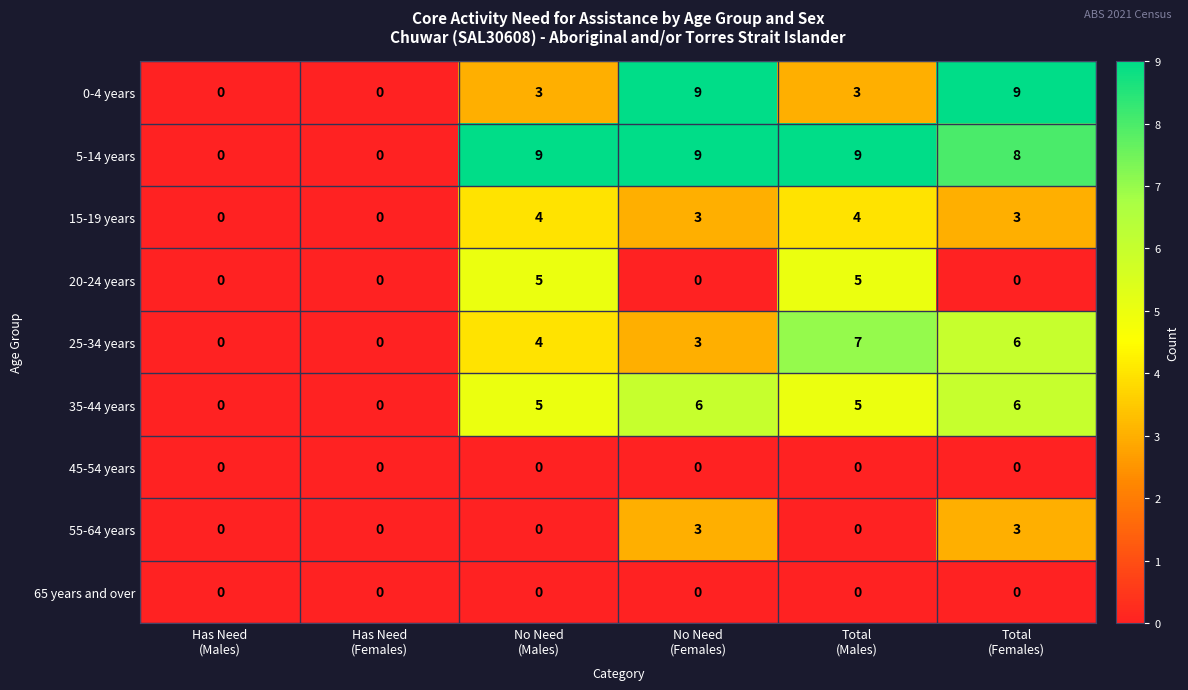

What is the maximum value shown in the chart?

9